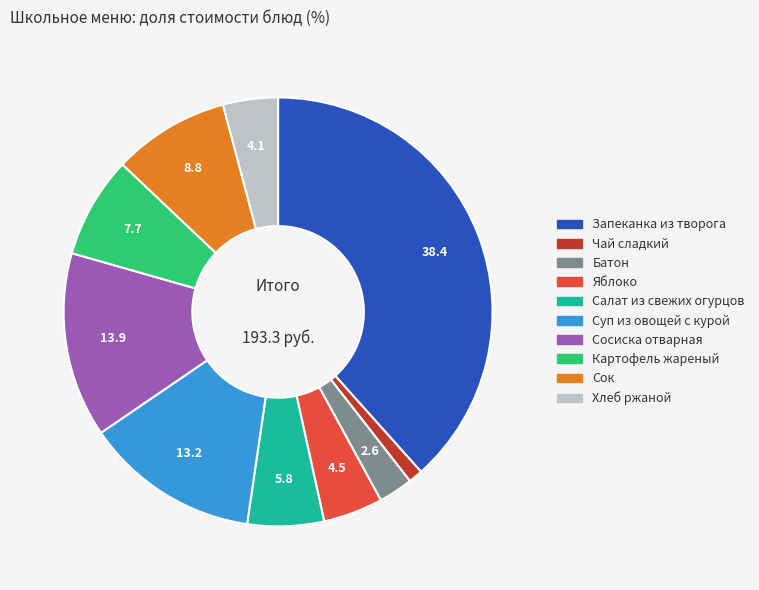

Is Яблоко the majority of the pie?

No